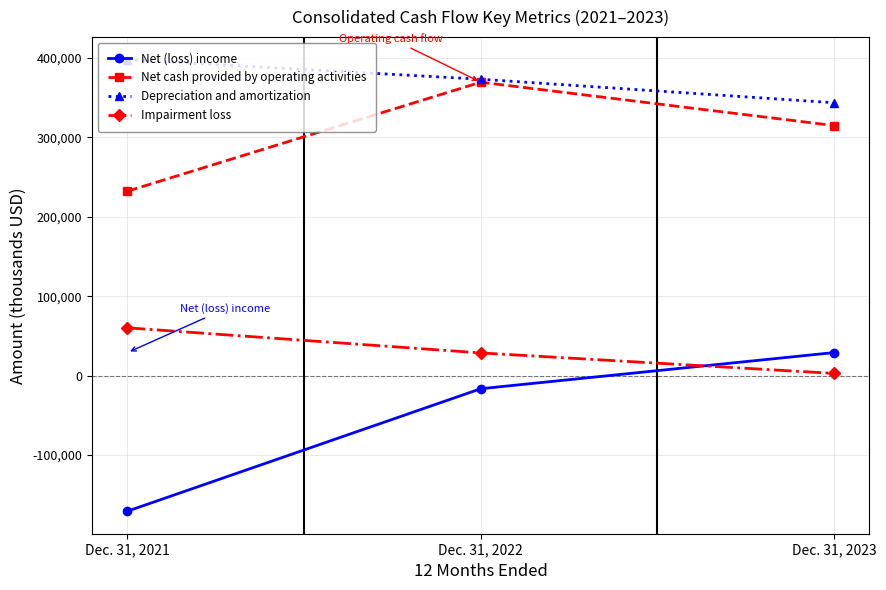

The value of Net cash provided by operating activities at Dec. 31, 2023 is 438314. True or false?

False